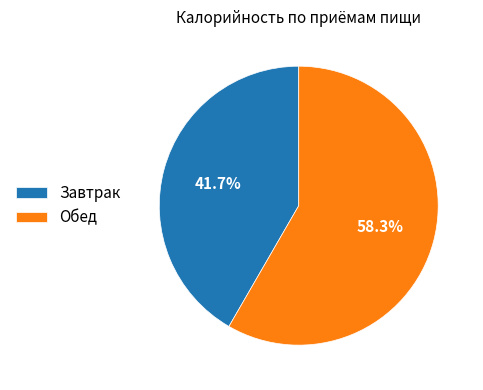

Is Завтрак the majority of the pie?

No